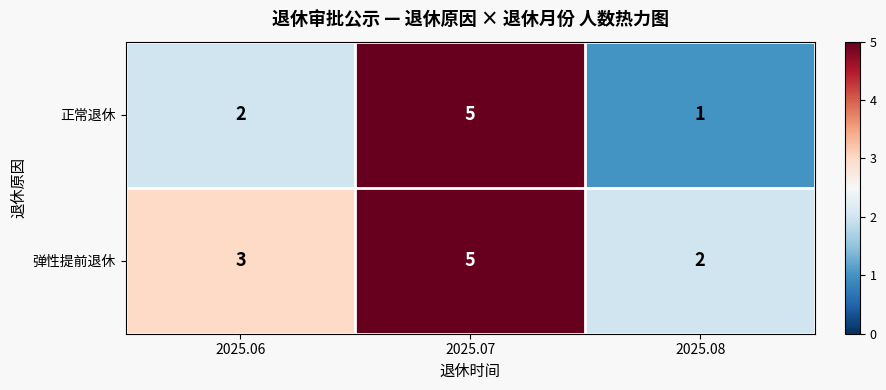

At which category does the chart reach its minimum across all series?

2025.08